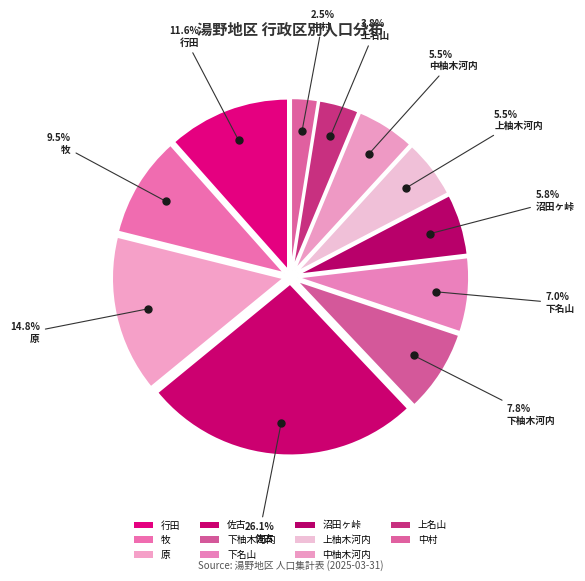

Is it true that 牧 is 1% of the pie?

False